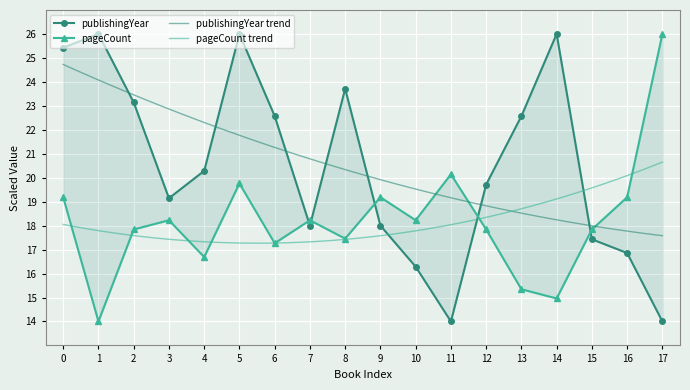

What is the value of the publishingYear point at the 18th from the left?

14.0